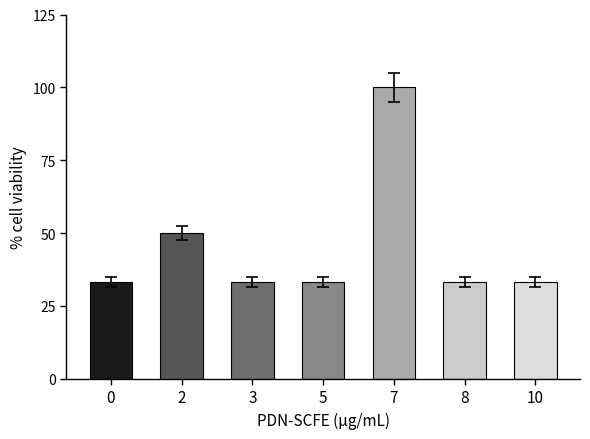

What is the ratio of the value at 10 to the value at 3?

1.0